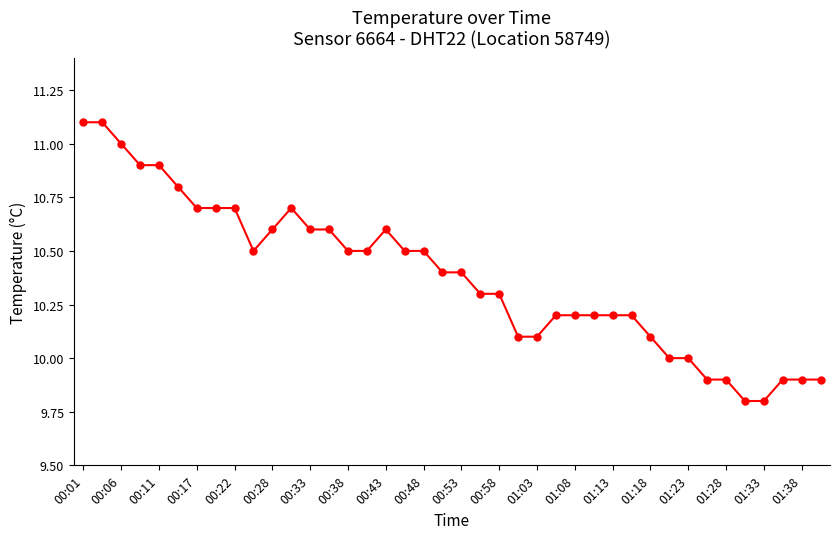

What is the average value?

10.4